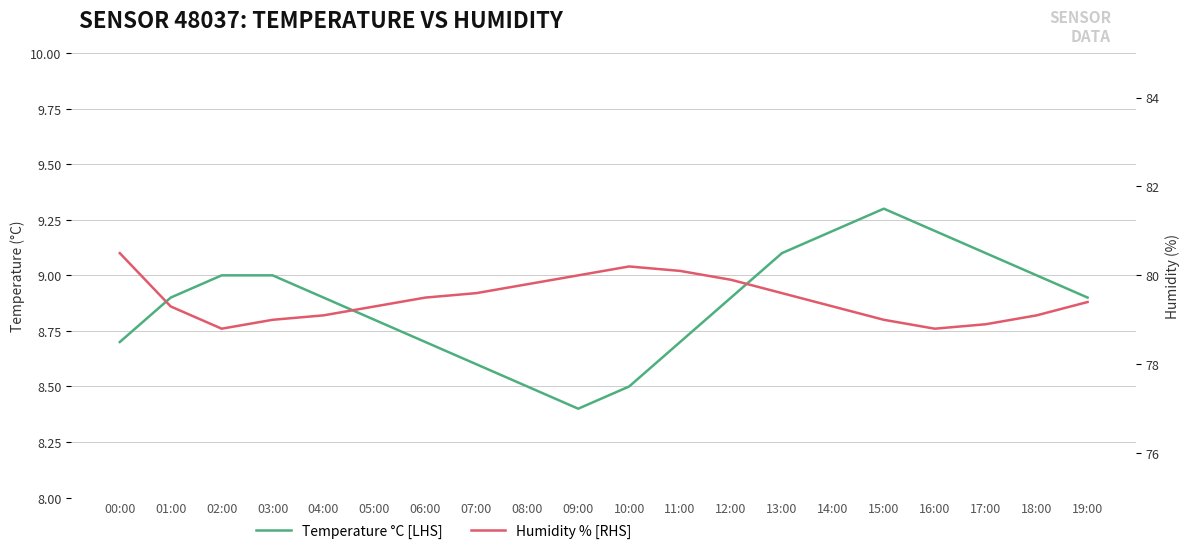

How many values in the Humidity % [RHS] series are below 79?

3